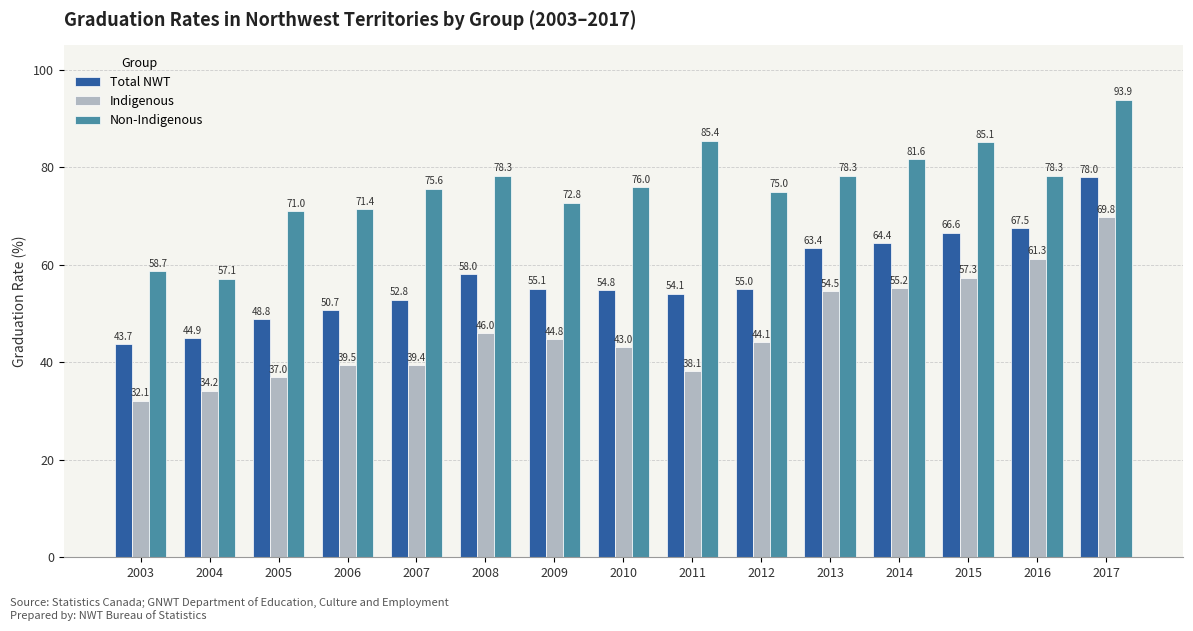

Between 2003 and 2014, which series saw the biggest shift?

Indigenous